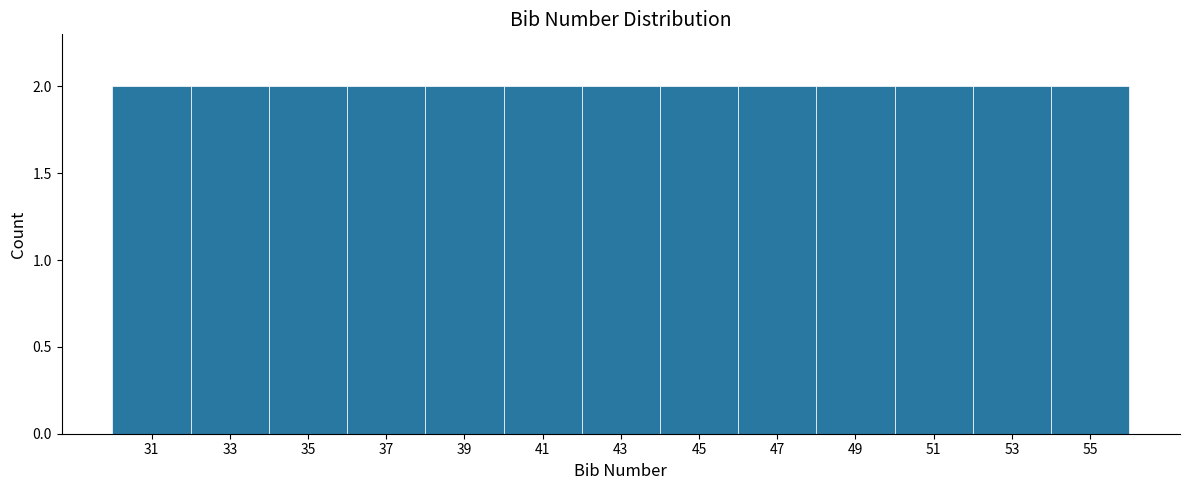

How tall is the bar that spans 46 to 48 on the x-axis? The values are not printed on the chart, so give them approximately, as read against the axis.

2